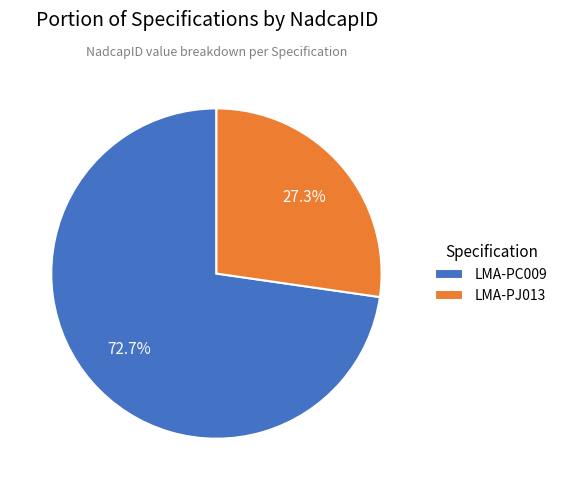

Count the number of slices in the pie.

2